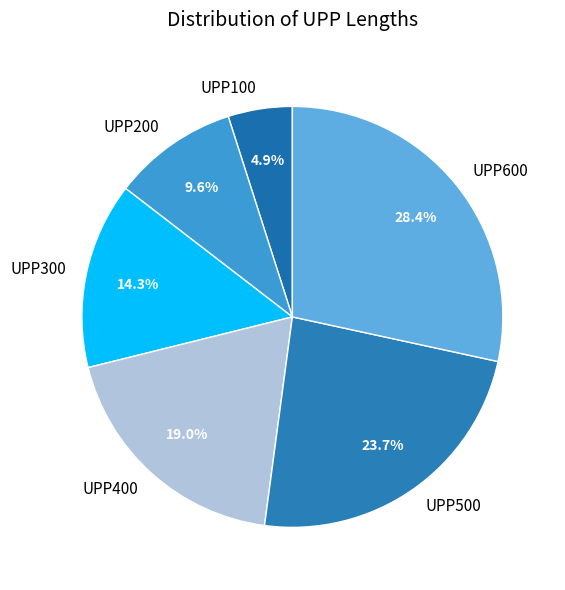

Which slice is the smallest?

UPP100